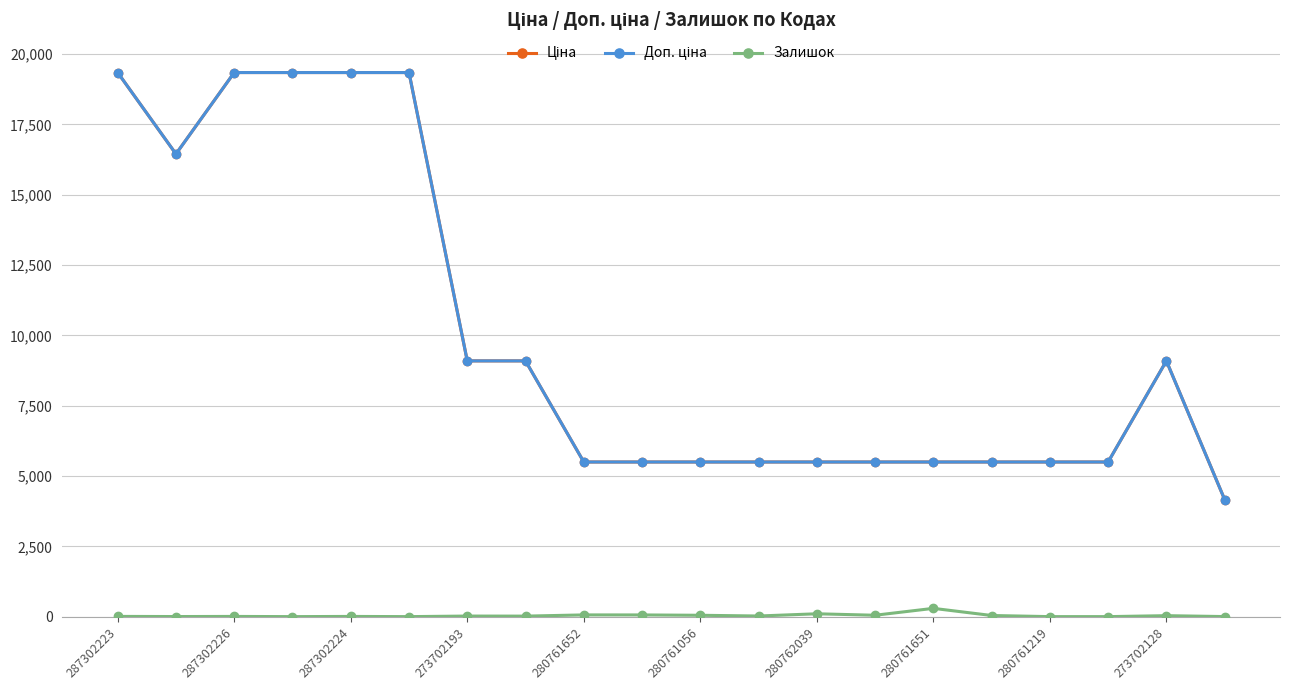

At how many categories does at least one series exceed 18426?

5